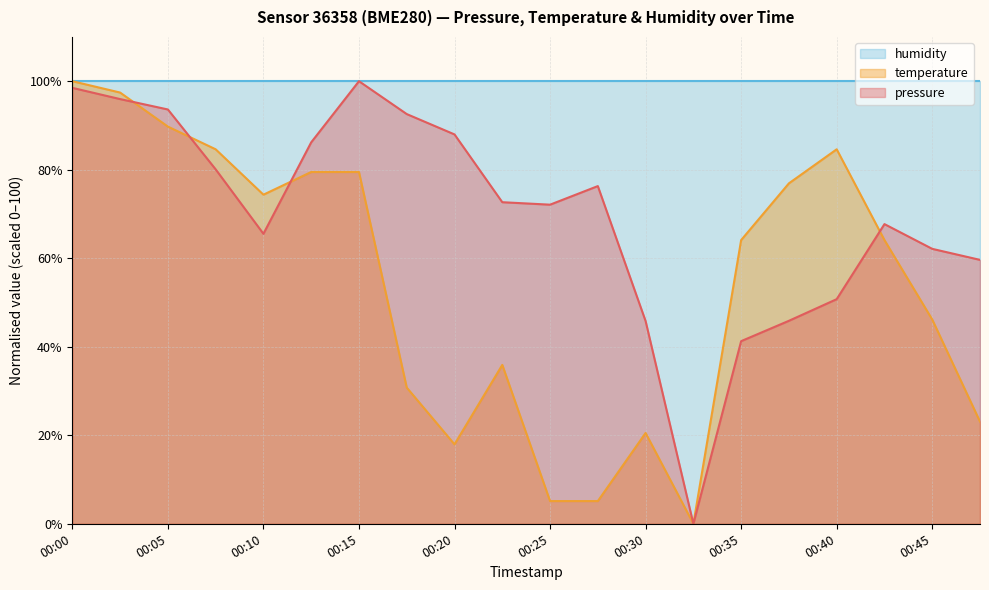

The temperature series shows -36.4 at 00:32. True or false?

False